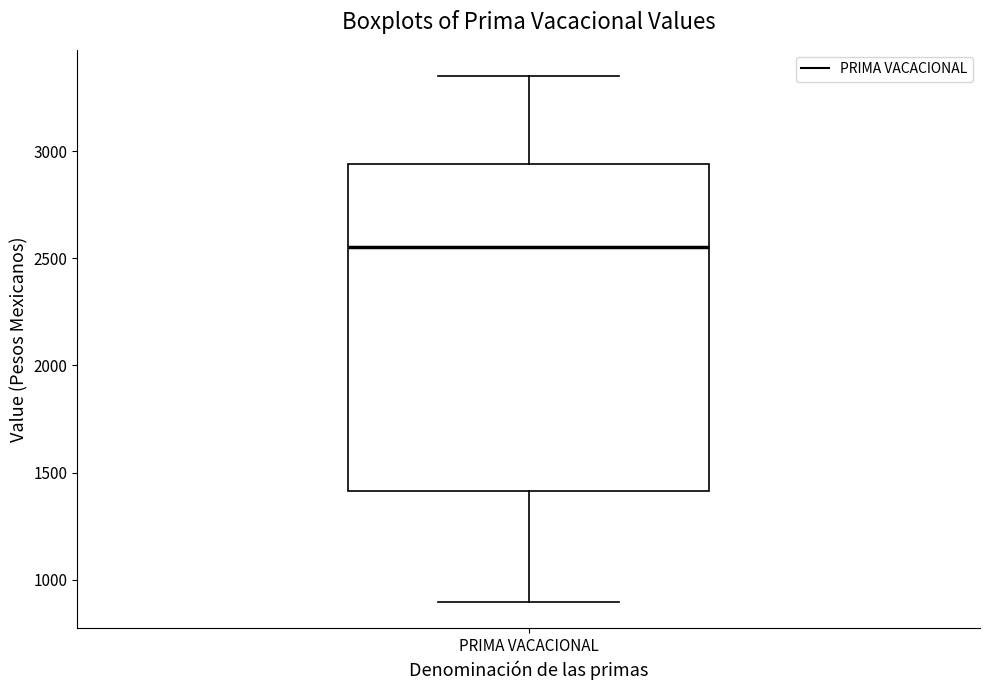

Where does the upper whisker of the box for PRIMA VACACIONAL end on the y-axis? The values are not printed on the chart, so give them approximately, as read against the axis.

3350